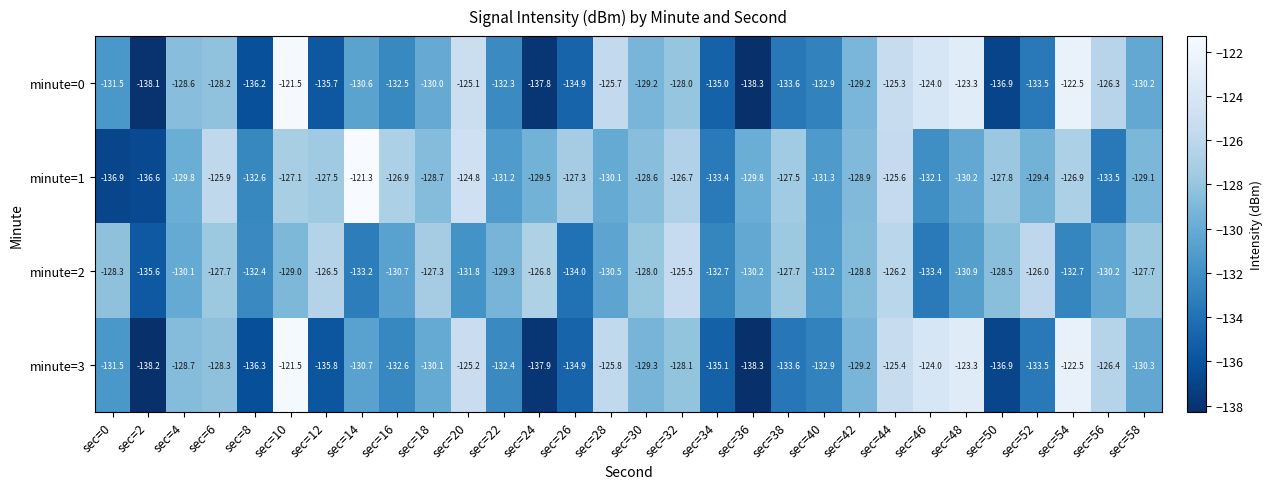

At sec=14, list the series in order from largest to smallest.

minute=1, minute=0, minute=3, minute=2